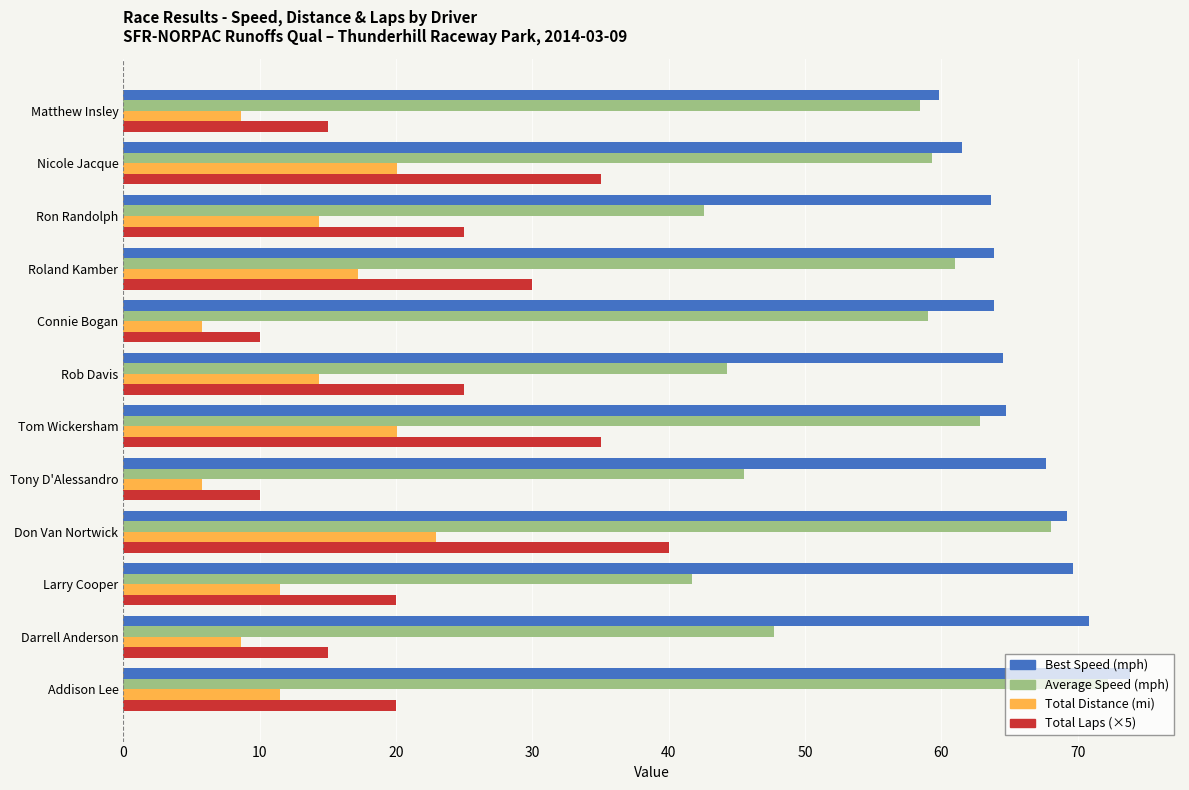

At which category is the sum across all series the highest?

Don Van Nortwick